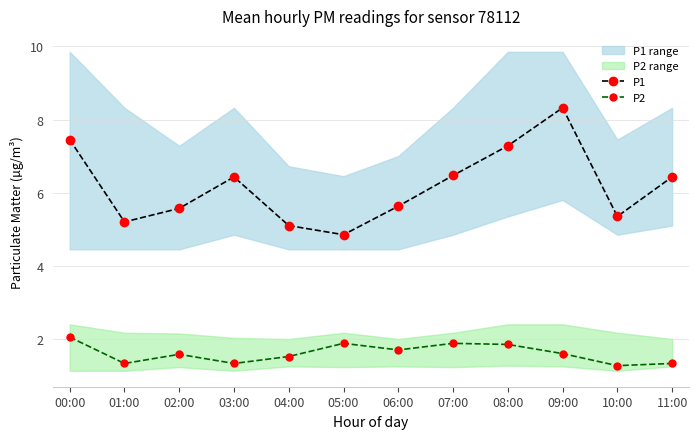

Which has a higher value, 10:00 or 11:00?

11:00